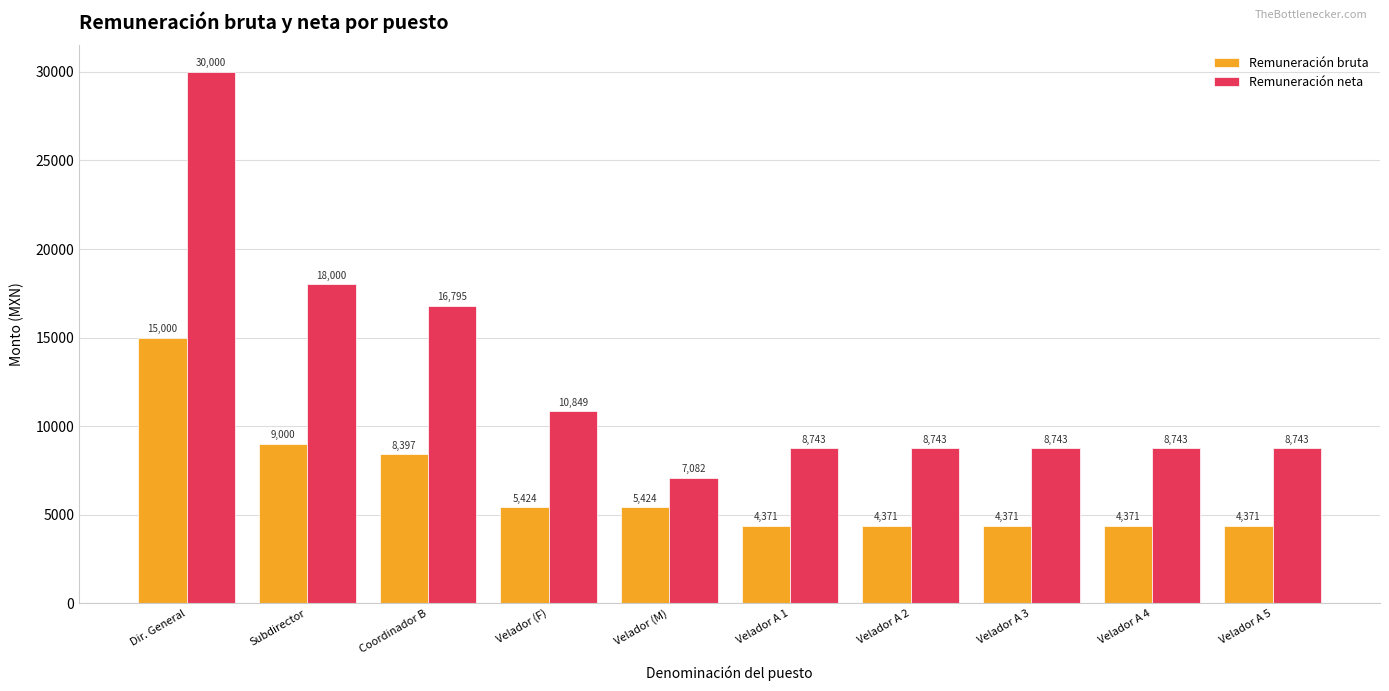

Count the number of data series in this chart.

2